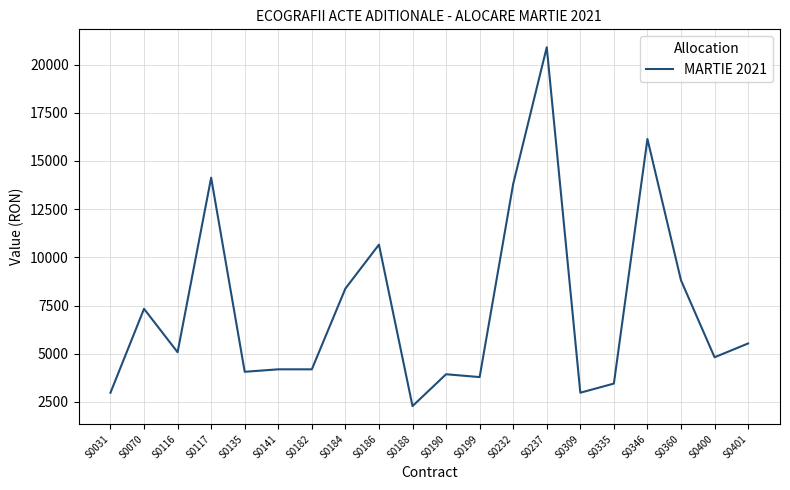

What is the change in value from S0182 to S0360?

+4617.0